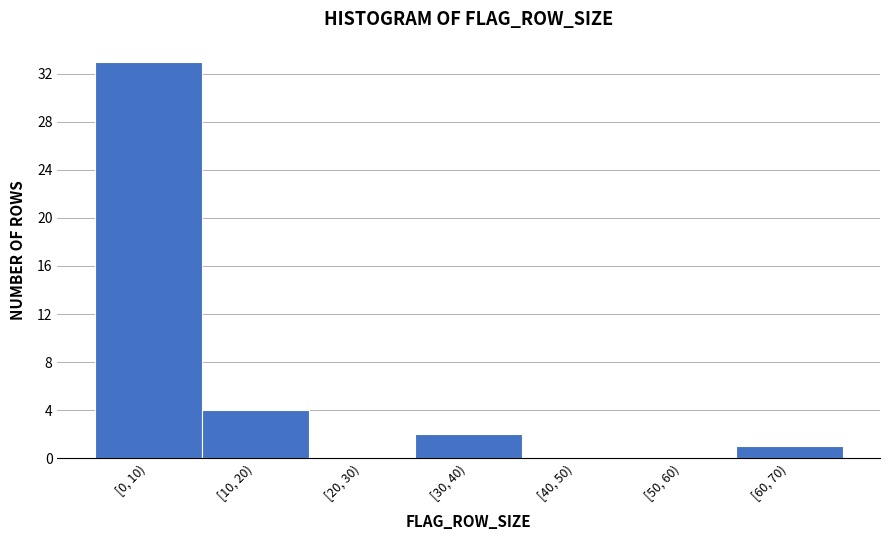

Reading left to right, extract all data points from this chart.

[0, 10)=33	[10, 20)=4	[20, 30)=0	[30, 40)=2	[40, 50)=0	[50, 60)=0	[60, 70)=1